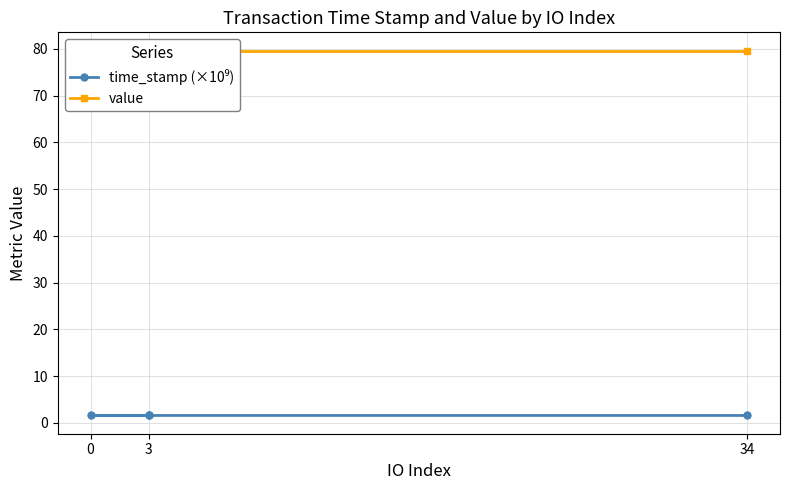

What is the sum of all time_stamp (×10⁹) values?

6.3